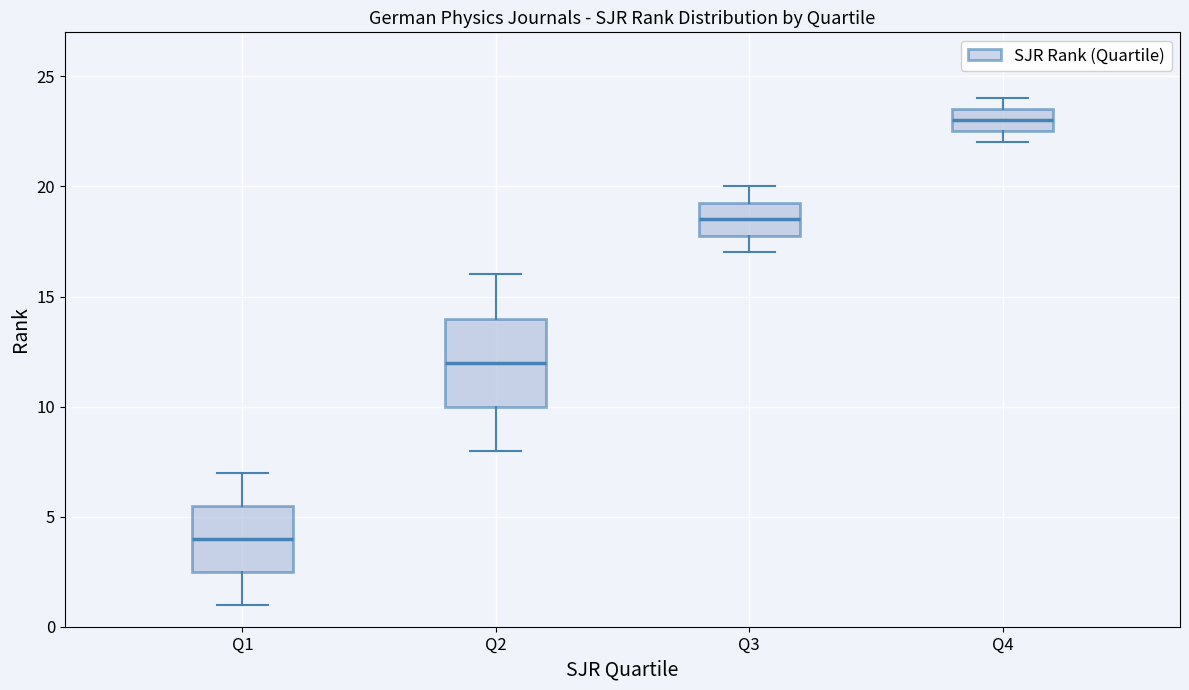

Comparing the boxes themselves (not the whiskers), which one is the tallest?

Q2